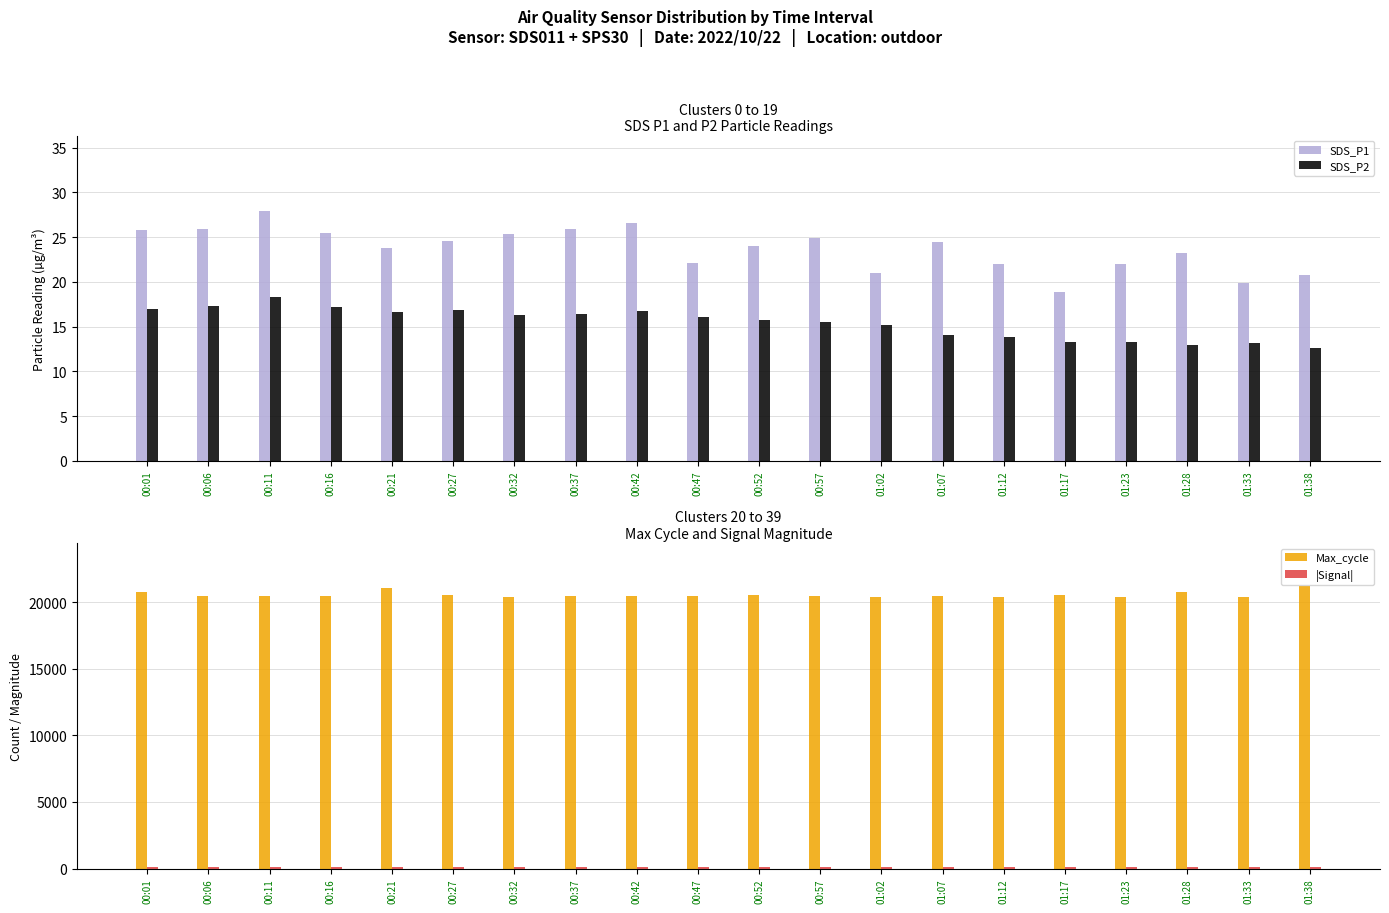

Reading left to right, extract all data points from this chart.

SDS_P1: 00:01=25.8	00:06=25.9	00:11=28.0	00:16=25.5	00:21=23.8	00:27=24.6	00:32=25.3	00:37=26.0	00:42=26.6	00:47=22.1	00:52=24.0	00:57=24.9	01:02=20.9	01:07=24.4	01:12=22.0	01:17=18.9	01:23=22.0	01:28=23.2	01:33=19.9	01:38=20.8
SDS_P2: 00:01=17.0	00:06=17.3	00:11=18.3	00:16=17.1	00:21=16.6	00:27=16.9	00:32=16.3	00:37=16.4	00:42=16.7	00:47=16.1	00:52=15.8	00:57=15.5	01:02=15.2	01:07=14.1	01:12=13.8	01:17=13.3	01:23=13.3	01:28=12.9	01:33=13.1	01:38=12.6
Max_cycle: 00:01=20733.0	00:06=20428.0	00:11=20437.0	00:16=20452.0	00:21=21027.0	00:27=20502.0	00:32=20417.0	00:37=20493.0	00:42=20437.0	00:47=20448.0	00:52=20494.0	00:57=20447.0	01:02=20396.0	01:07=20488.0	01:12=20396.0	01:17=20507.0	01:23=20408.0	01:28=20753.0	01:33=20408.0	01:38=21237.0
|Signal|: 00:01=87.0	00:06=87.0	00:11=88.0	00:16=86.0	00:21=87.0	00:27=87.0	00:32=87.0	00:37=88.0	00:42=87.0	00:47=88.0	00:52=87.0	00:57=88.0	01:02=88.0	01:07=88.0	01:12=88.0	01:17=88.0	01:23=87.0	01:28=88.0	01:33=88.0	01:38=87.0